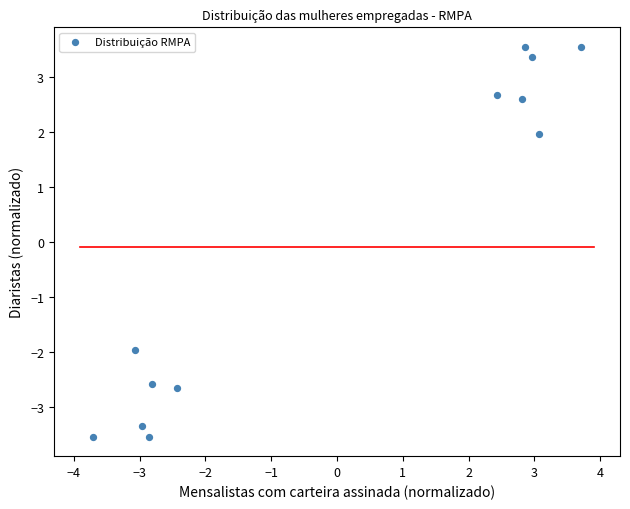

What is the range of Y values (max minus min)?

7.1